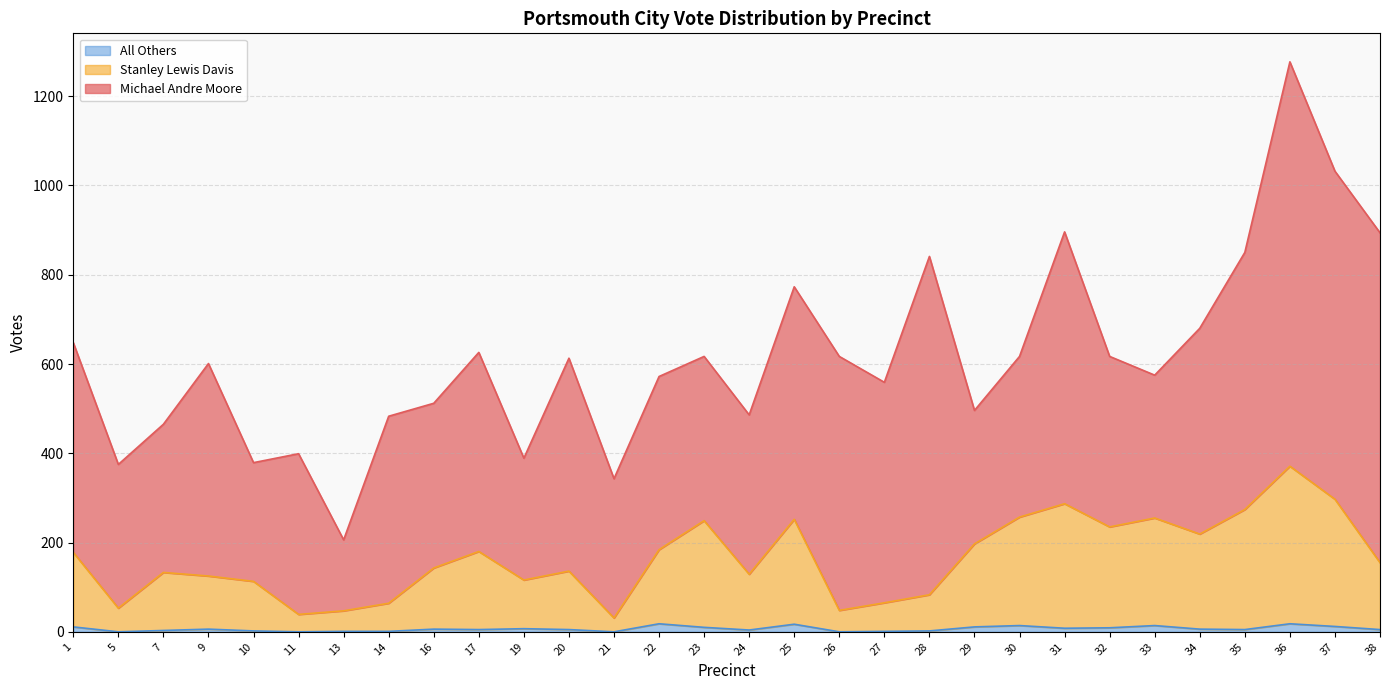

What is the maximum value for All Others?

18